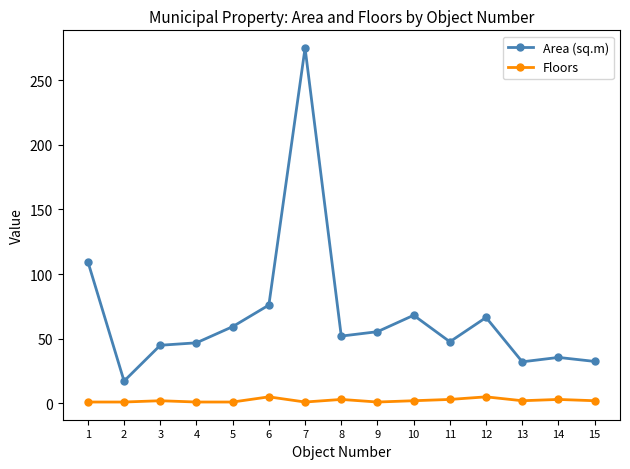

Count the number of categories in the chart.

15